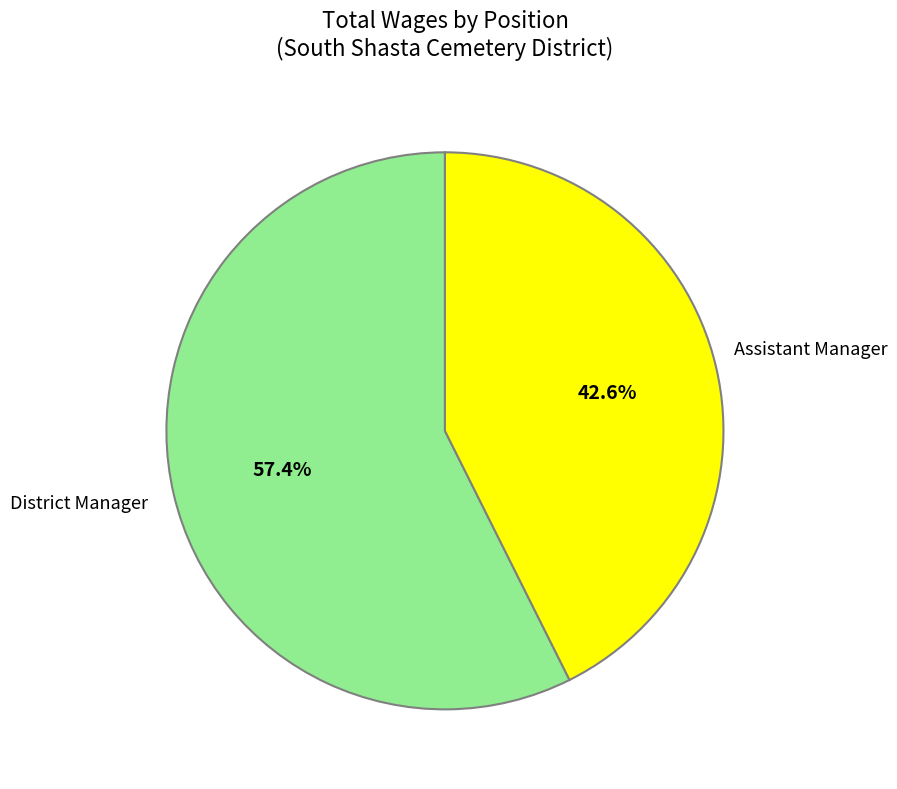

What is the ratio of the value at District Manager to the value at Assistant Manager?

1.3